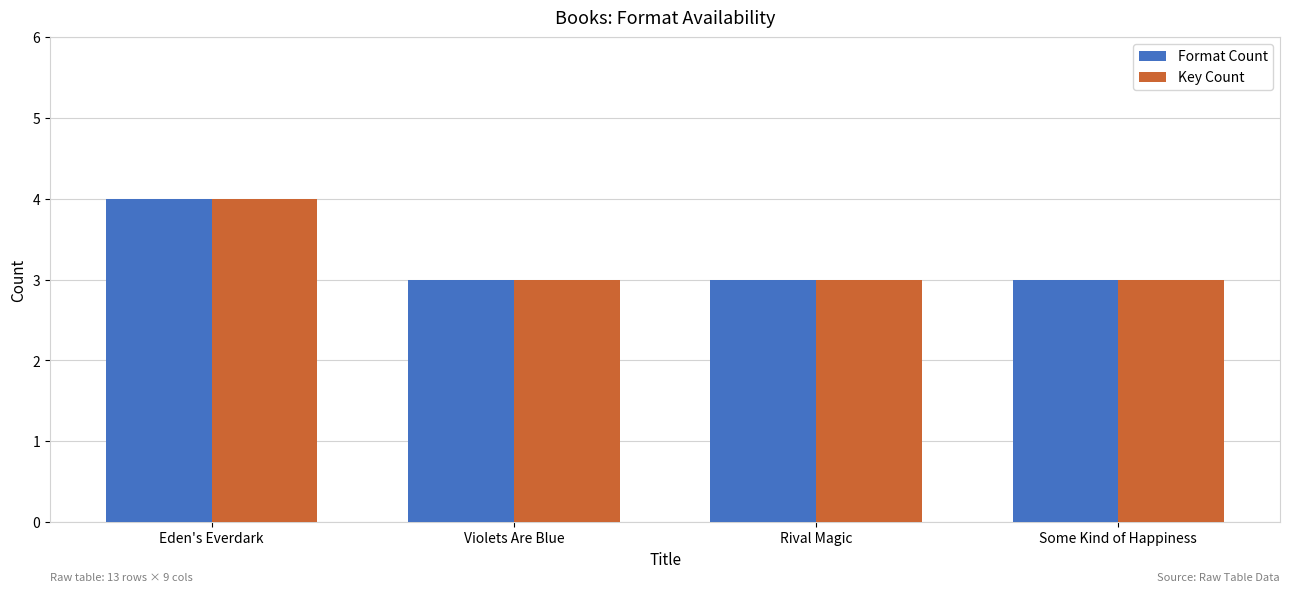

Reading right to left, transcribe all the data shown in this chart.

Format Count: Some Kind of Happiness=3	Rival Magic=3	Violets Are Blue=3	Eden's Everdark=4
Key Count: Some Kind of Happiness=3	Rival Magic=3	Violets Are Blue=3	Eden's Everdark=4